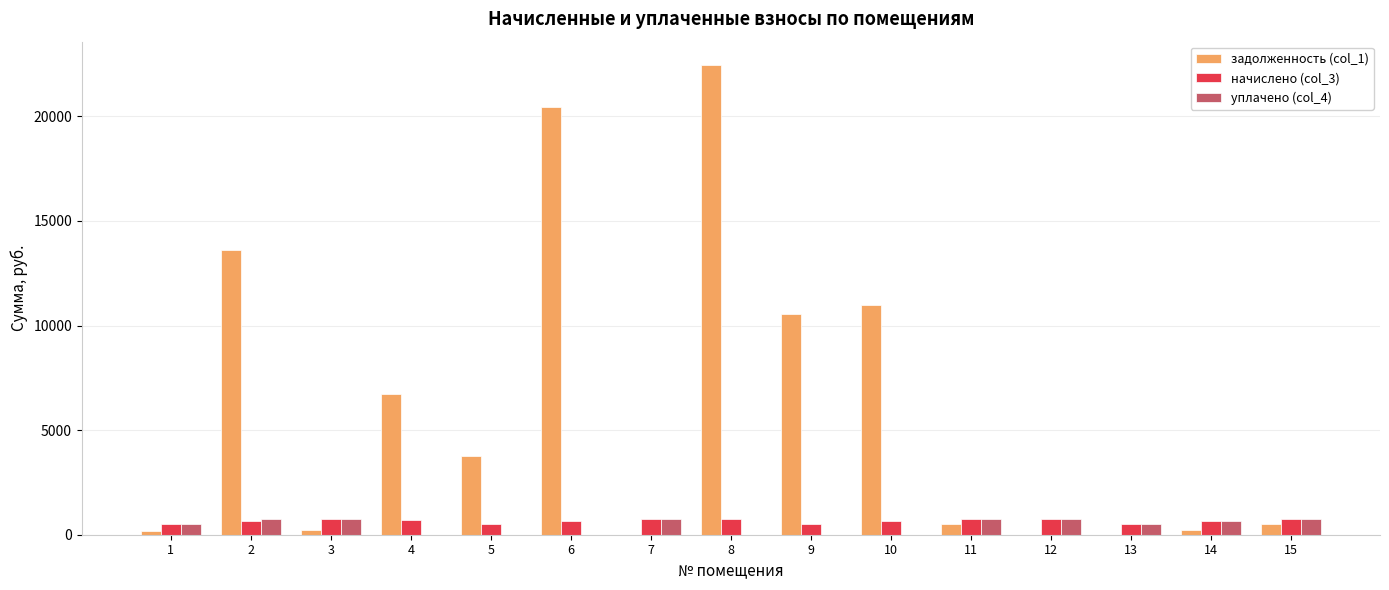

Which series has the largest total across all categories?

задолженность (col_1)